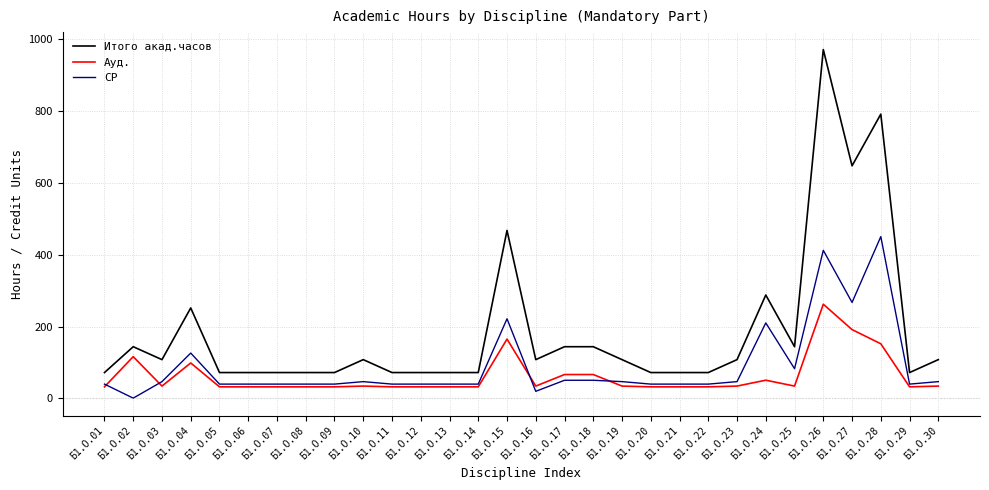

What is the smallest value displayed?

0.7